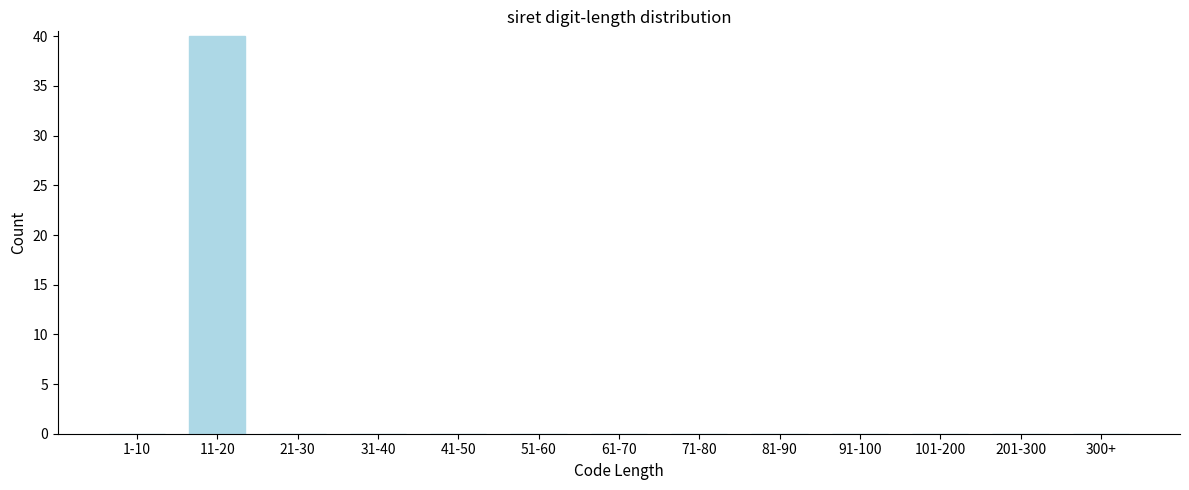

Reading left to right, transcribe all the data shown in this chart.

1-10=0	11-20=40	21-30=0	31-40=0	41-50=0	51-60=0	61-70=0	71-80=0	81-90=0	91-100=0	101-200=0	201-300=0	300+=0